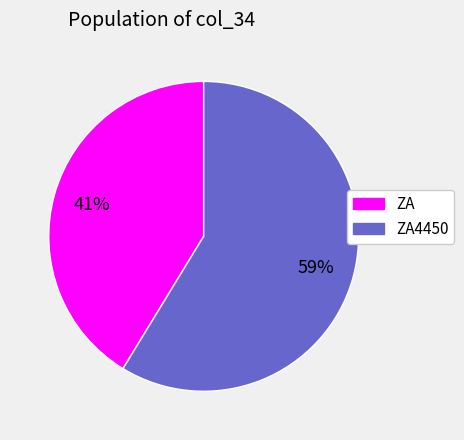

Combined, do ZA and ZA4450 account for over 50%?

Yes